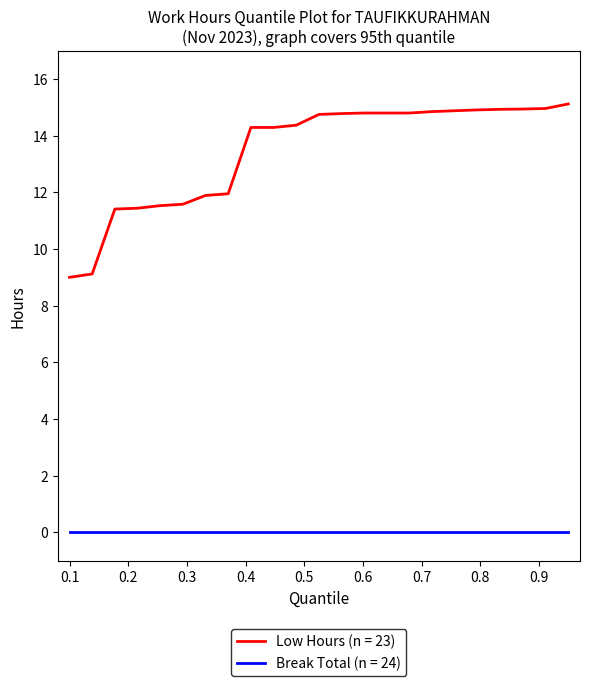

What is the maximum value for Low Hours (n = 23)?

15.1